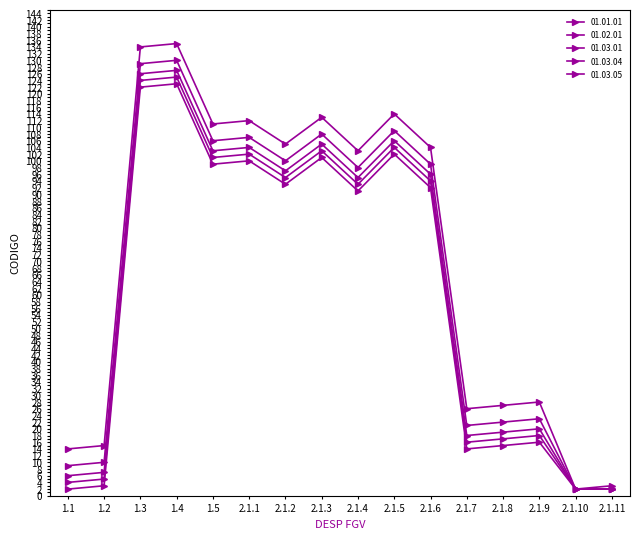

Rank the series by their average value, from highest to lowest.

01.01.01, 01.02.01, 01.03.01, 01.03.04, 01.03.05